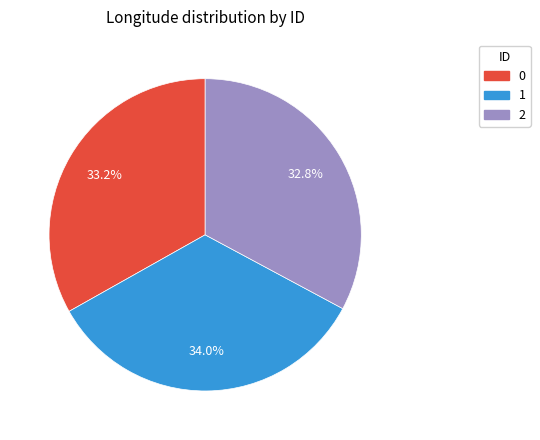

Count the number of slices in the pie.

3